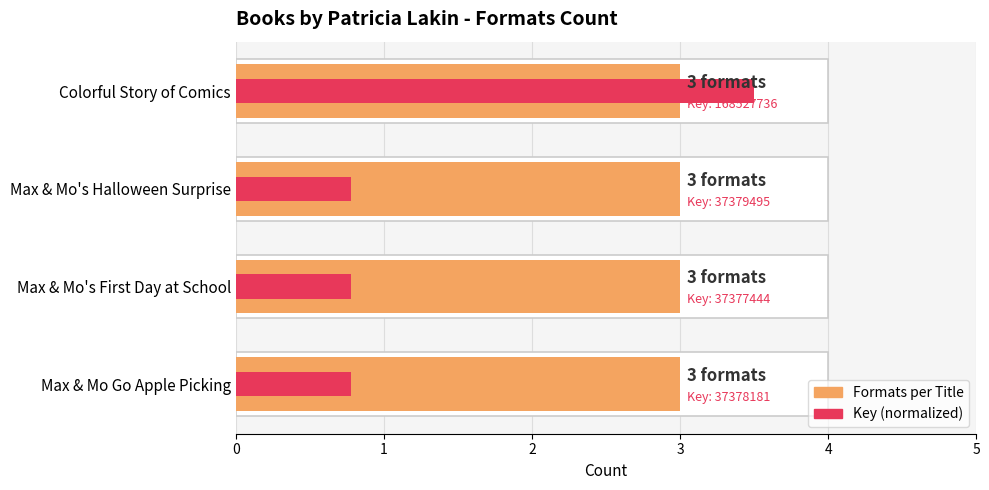

True or false: Key (normalized) has a value of 0.8 at Colorful Story of Comics.

False